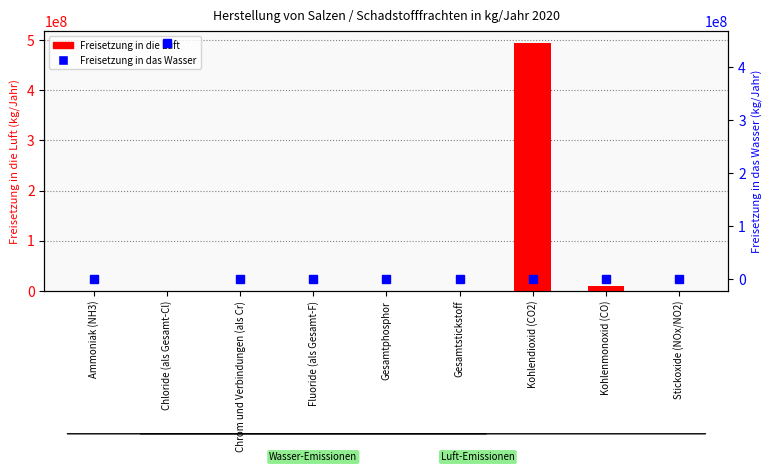

What is the difference between the Freisetzung in das Wasser values at Fluoride (als Gesamt-F) and Kohlendioxid (CO2)?

25700